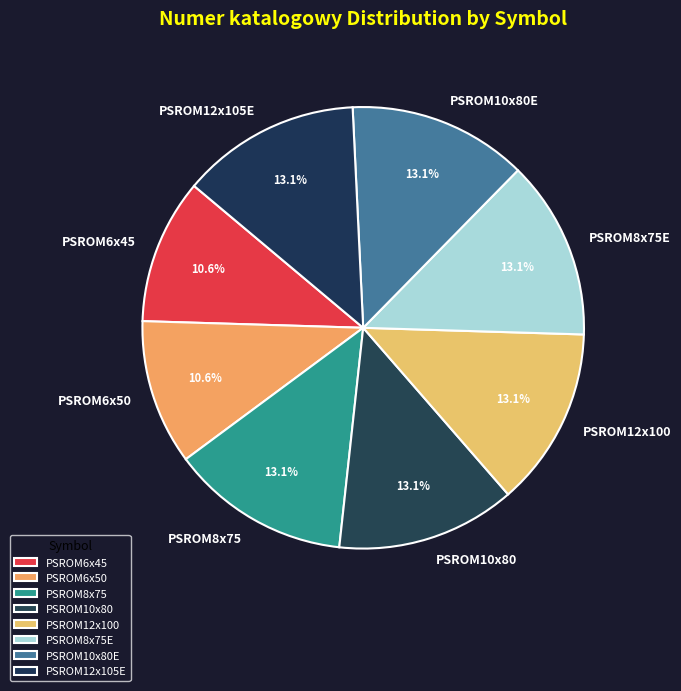

To the nearest percent, what is the combined percentage of PSROM8x75E and PSROM12x100?

26%